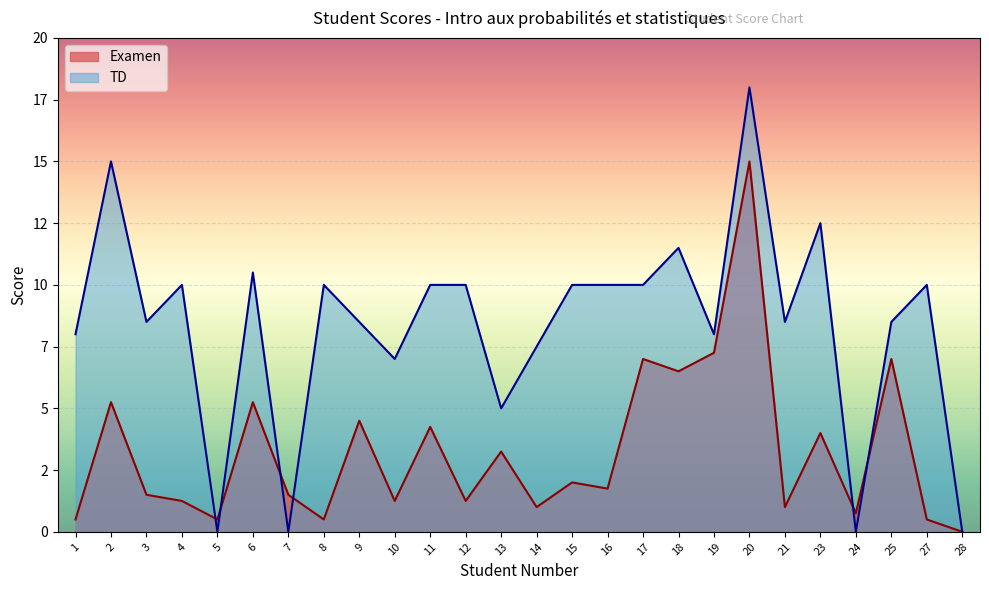

At 4, list the series in order from largest to smallest.

TD, Examen